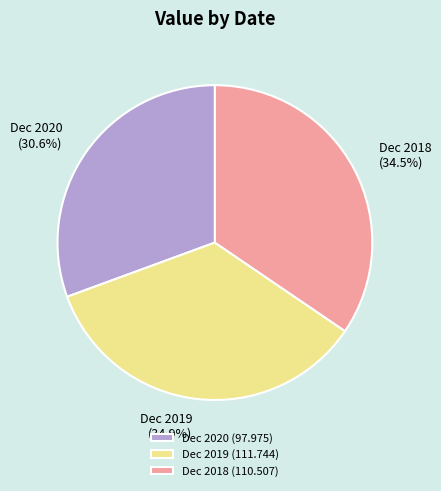

Which category has the smallest portion of the pie?

Dec 2020